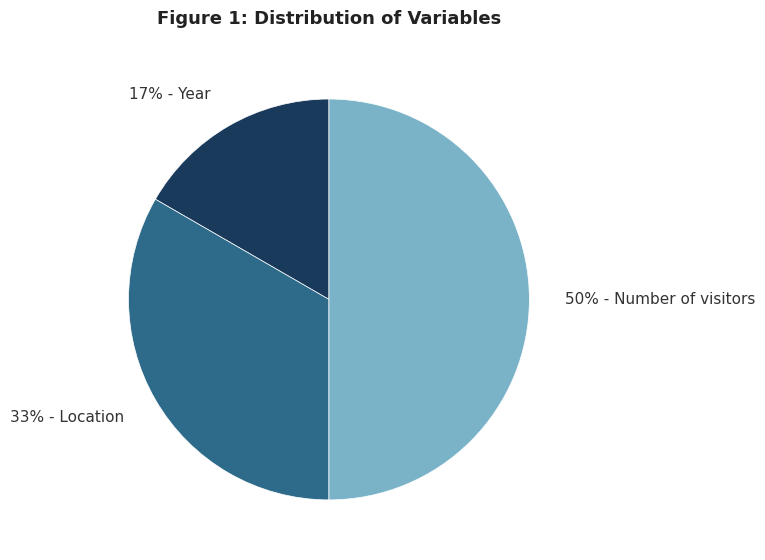

To the nearest percent, what is the average slice percentage?

33%